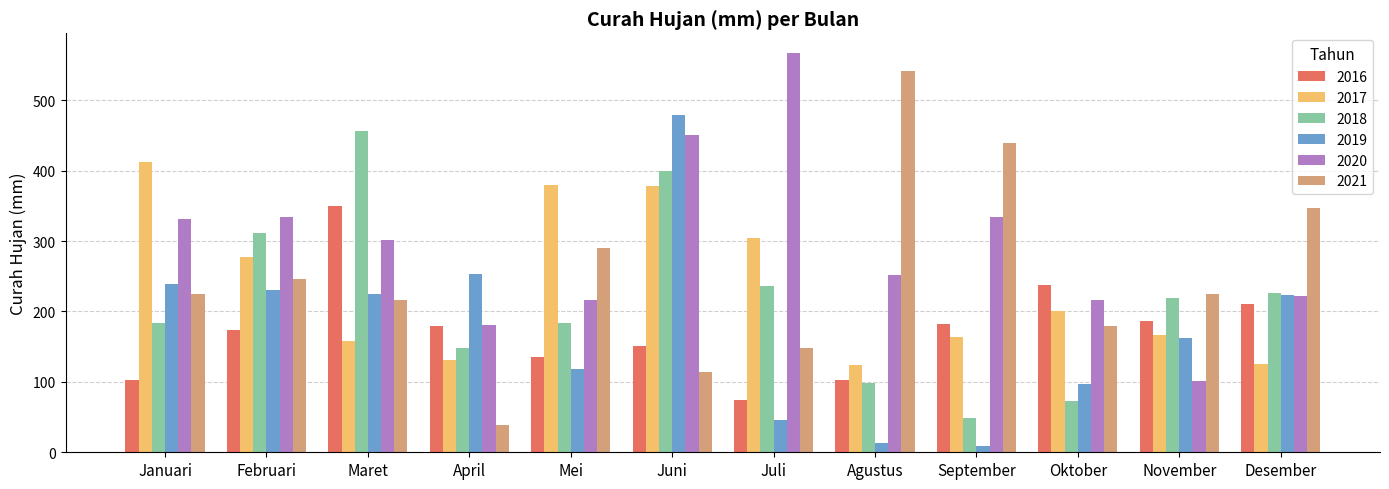

True or false: 2017 has a value of 329.5 at Oktober.

False